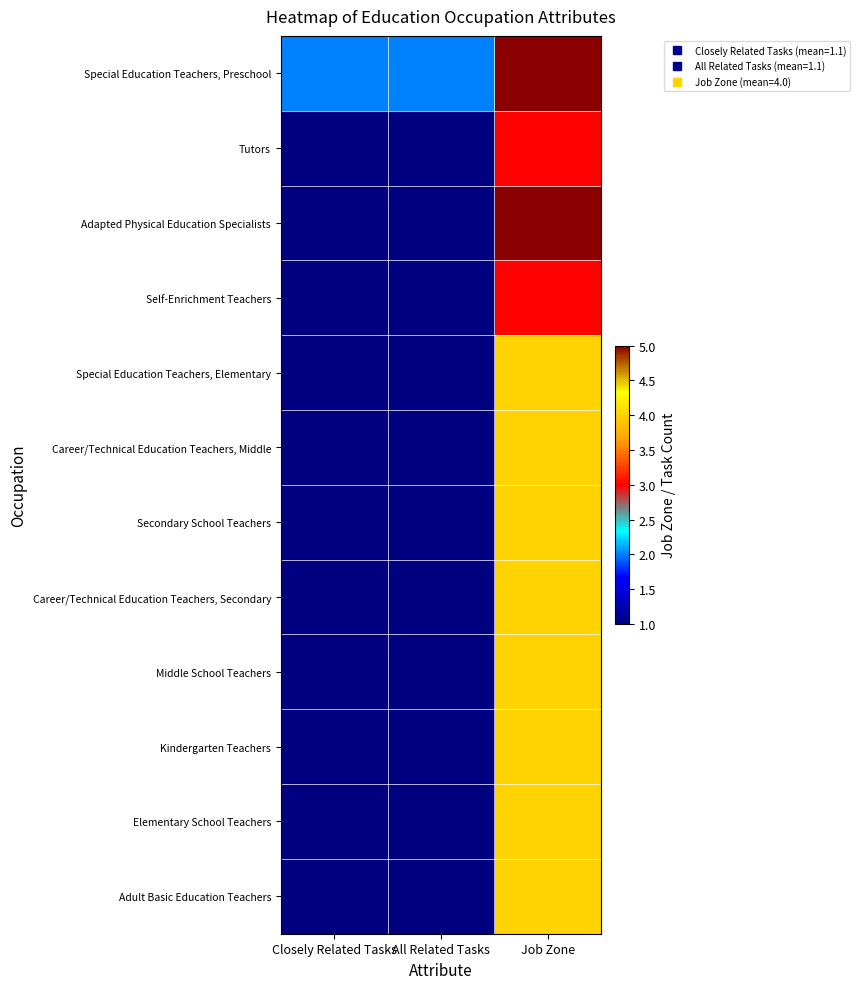

At how many categories does at least one series exceed 1?

3